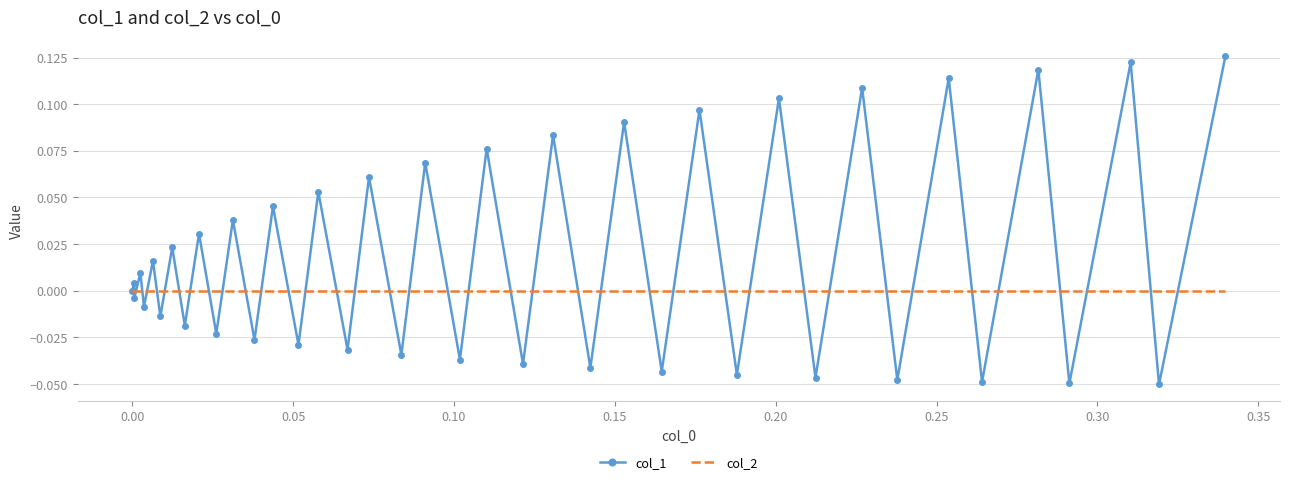

Which series has the largest total across all categories?

col_1